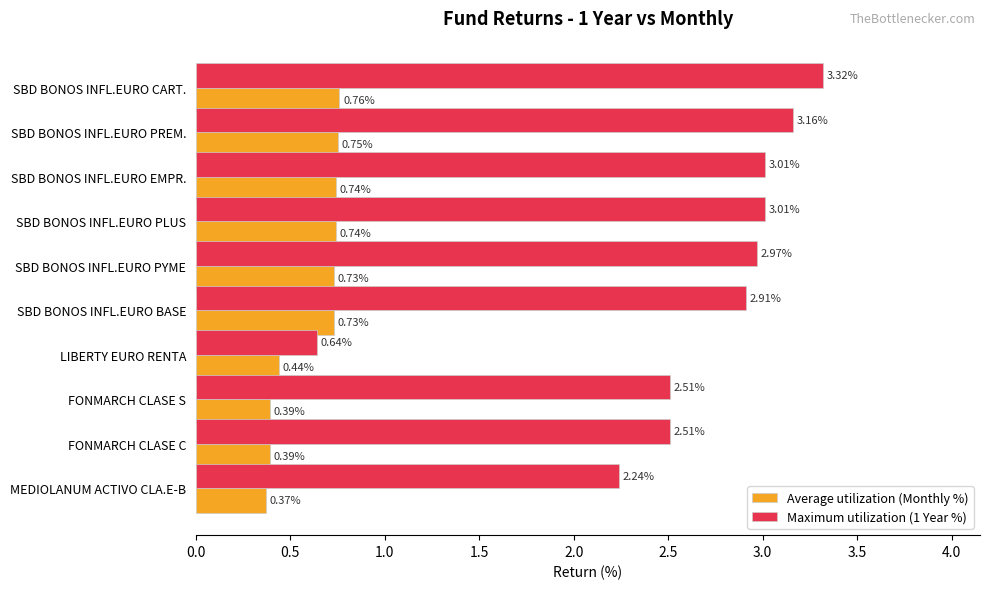

Rank the series by their maximum value, from lowest to highest.

Average utilization (Monthly %), Maximum utilization (1 Year %)